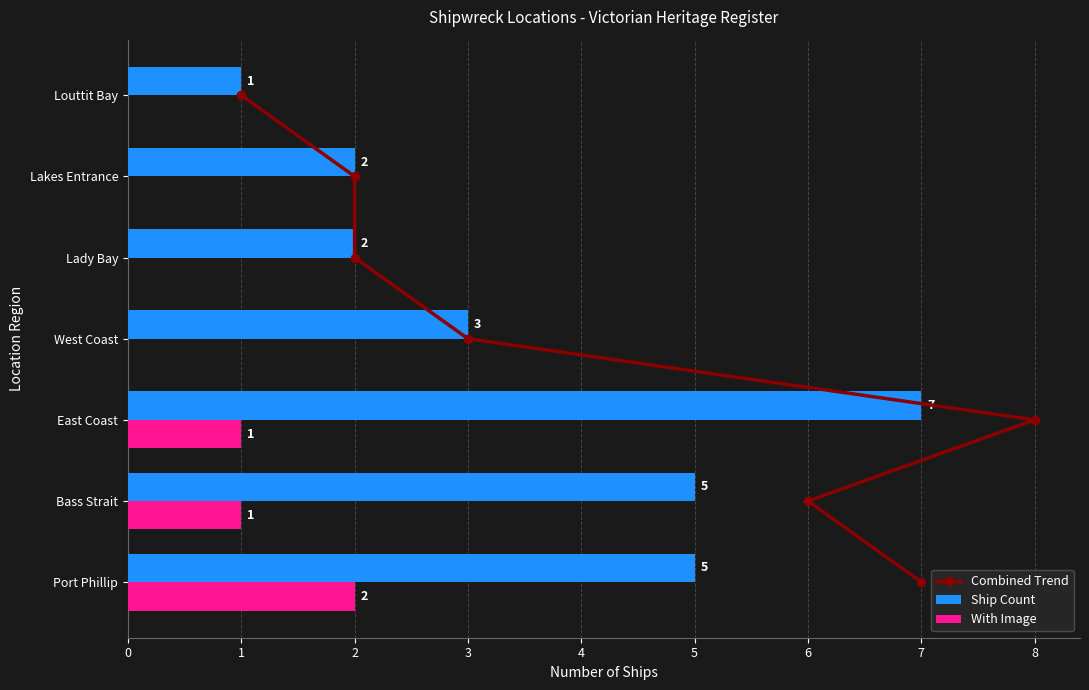

Read the Ship Count value at West Coast.

3